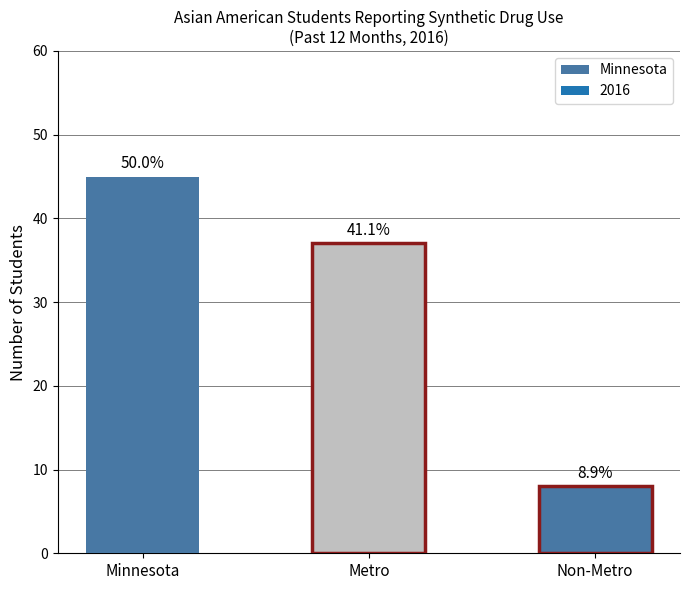

What is the difference between the values at Metro and Minnesota?

8